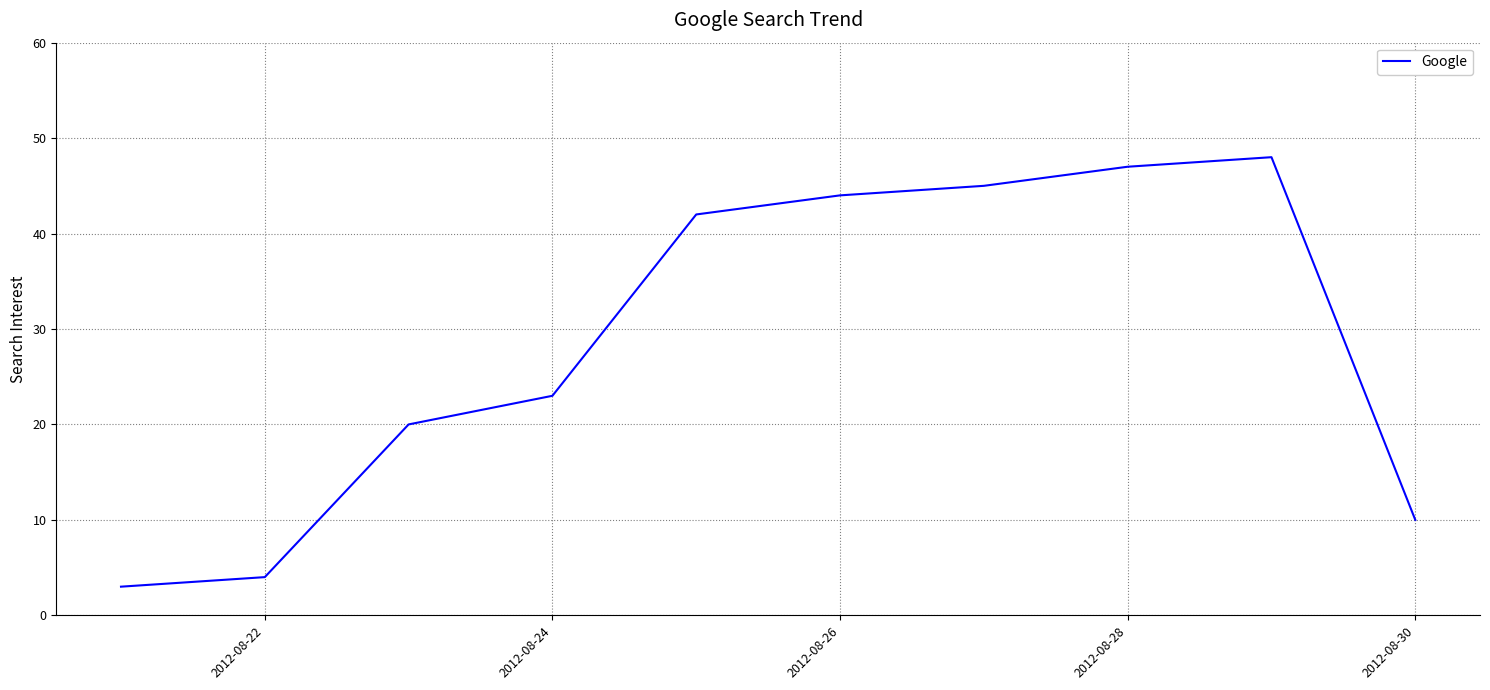

What is the minimum value shown in the chart?

3